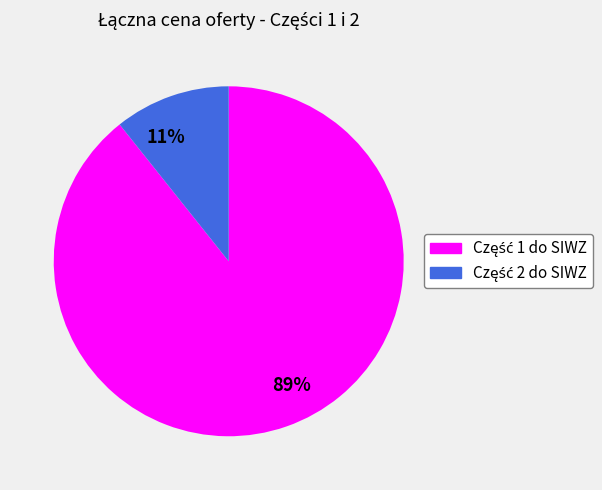

The 89% slice represents 89% of the pie. True or false?

True